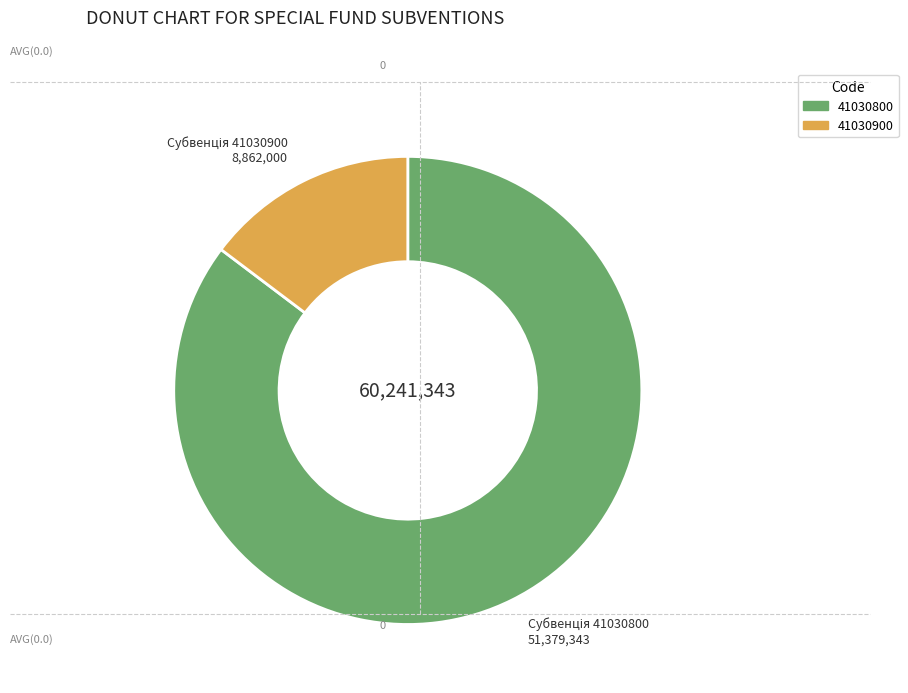

Which category accounts for the majority?

41030800